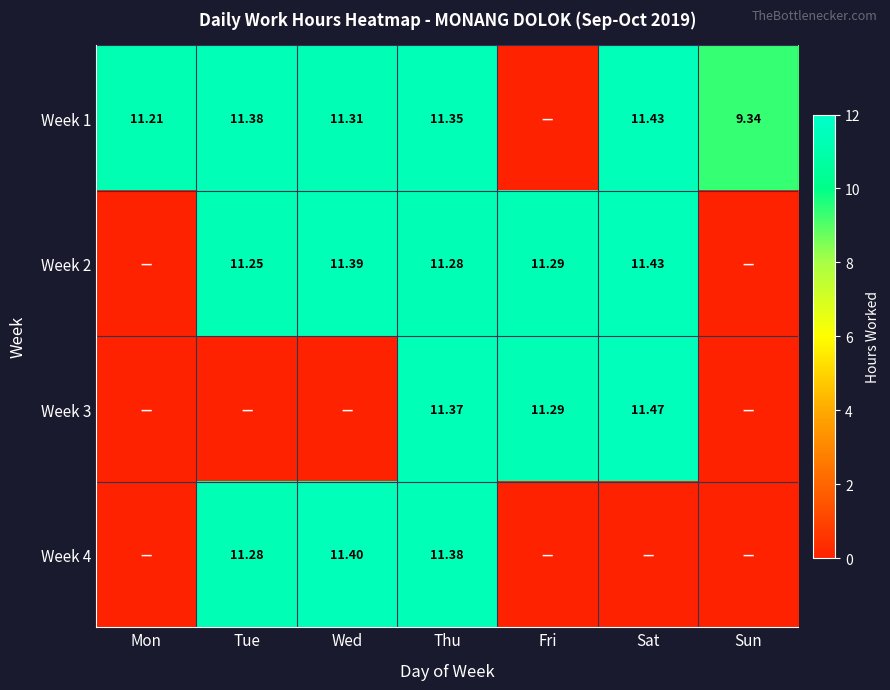

Which has a higher value, Sun or Wed?

Wed